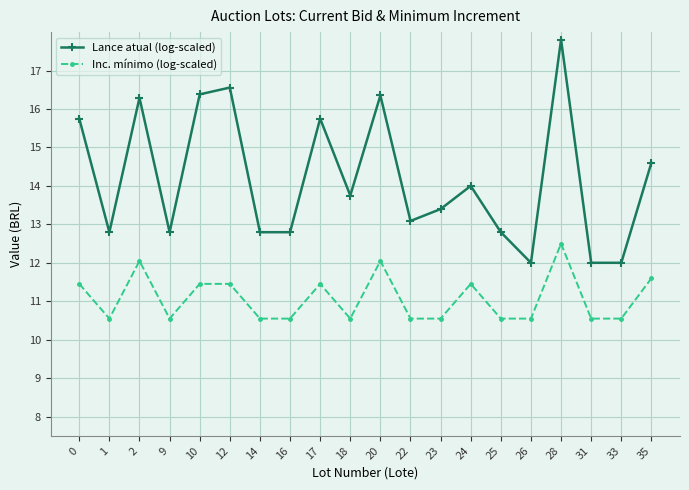

What is the value of the Lance atual (log-scaled) point at the 5th from the left?

16.4